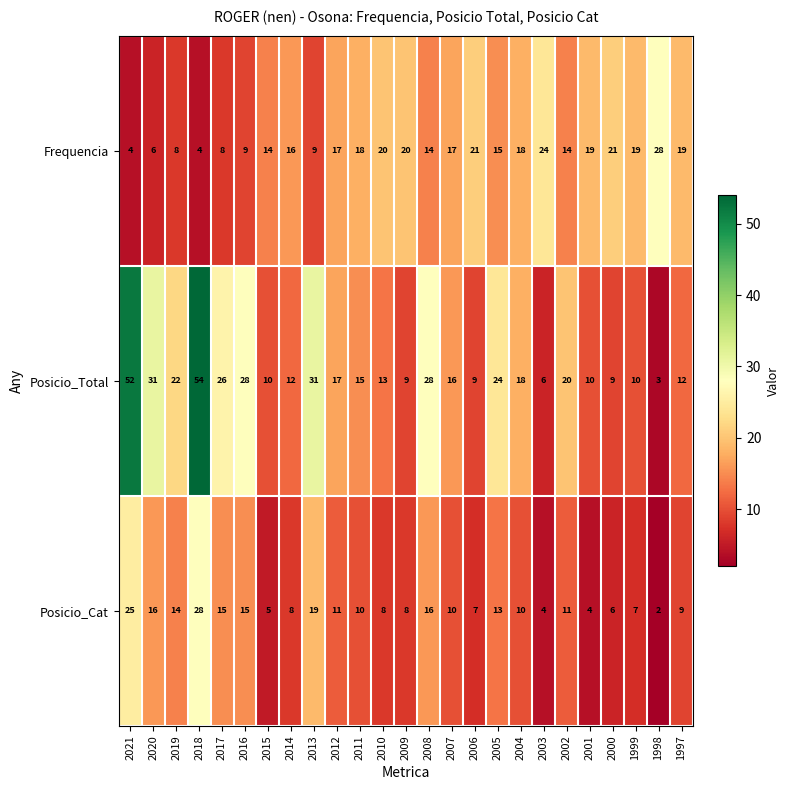

What is the total value across all series at 2001?

33